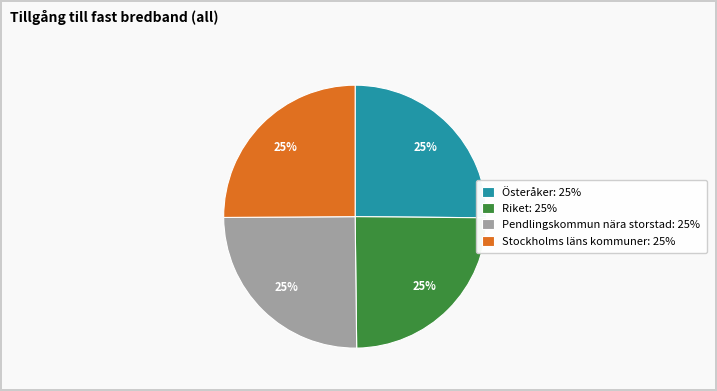

To the nearest percent, what percentage of the pie is Stockholms läns kommuner: 25%?

25%